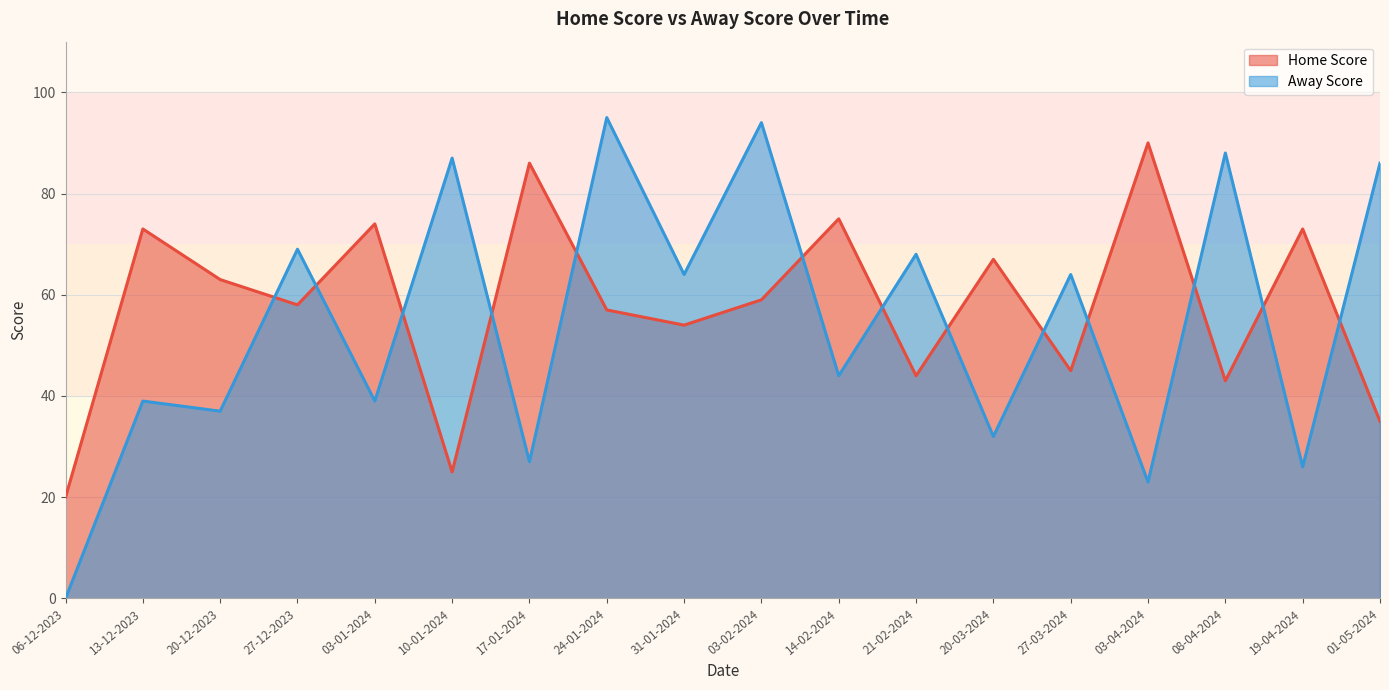

Reading left to right, list all the values displayed in this chart.

Home Score: 20	73	63	58	74	25	86	57	54	59	75	44	67	45	90	43	73	35
Away Score: 0	39	37	69	39	87	27	95	64	94	44	68	32	64	23	88	26	86